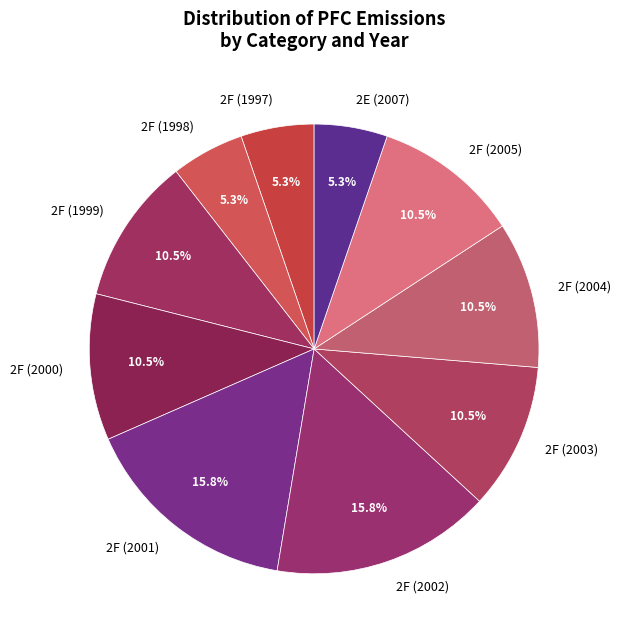

What is the ratio of the value at 2F (2002) to the value at 2F (1997)?

3.0